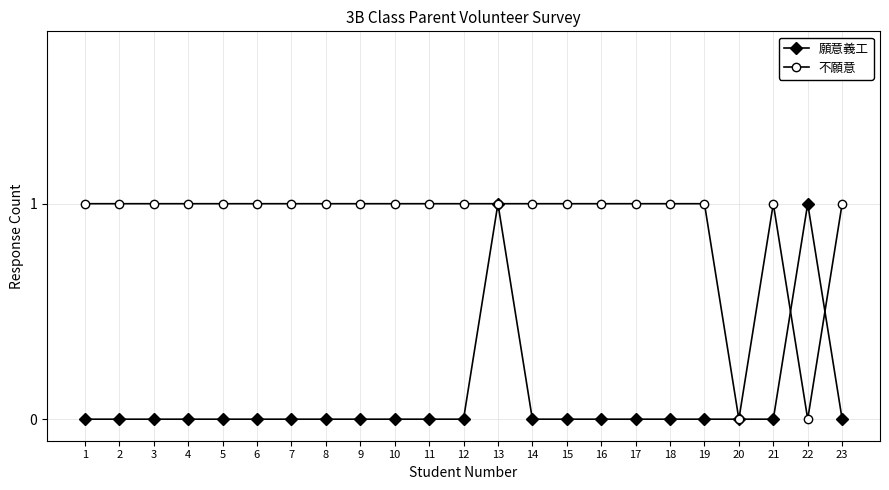

At which category is the sum across all series the highest?

13